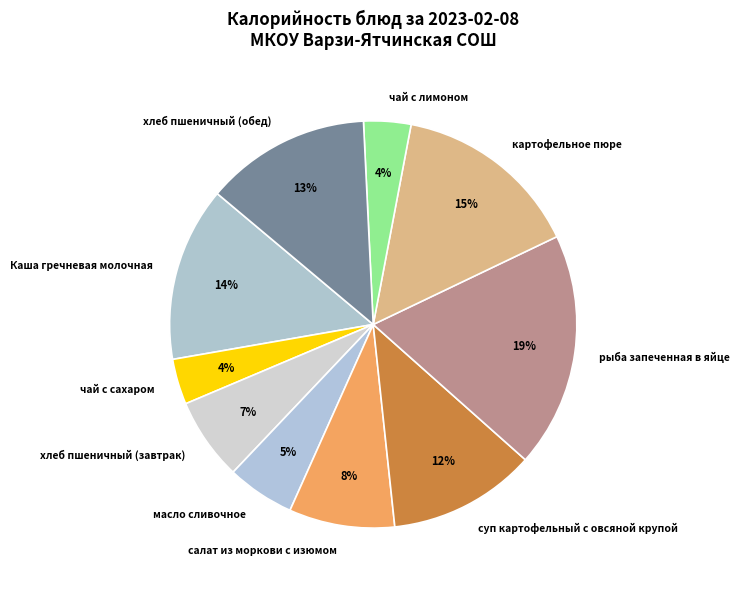

Which category has the biggest portion of the pie?

рыба запеченная в яйце